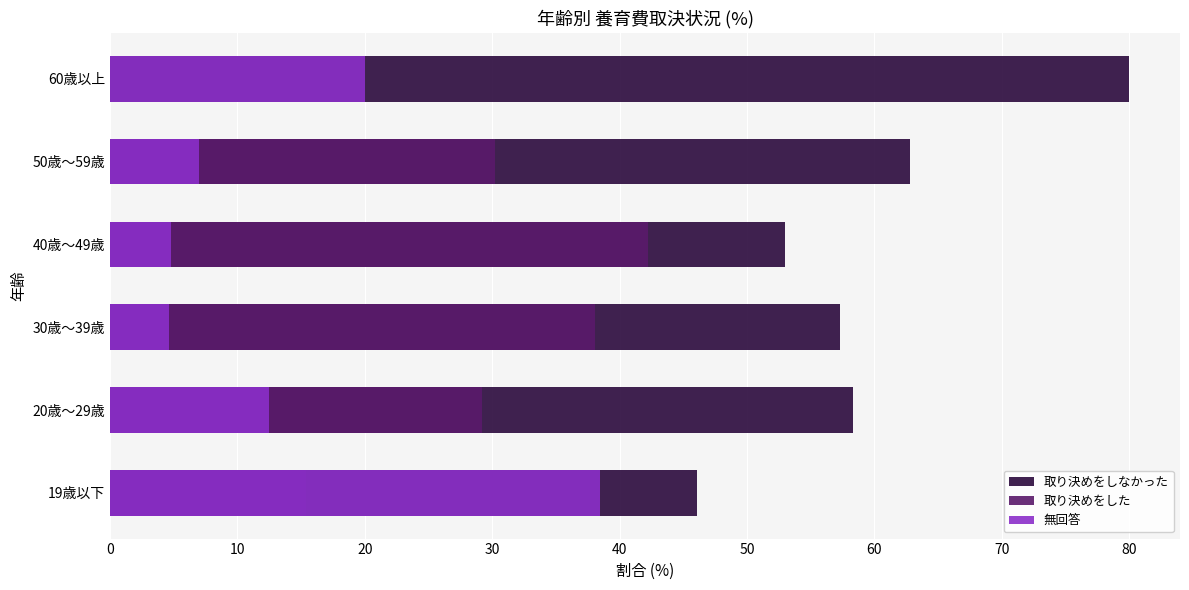

Between 20歳～29歳 and 50歳～59歳, which series saw the biggest shift?

無回答